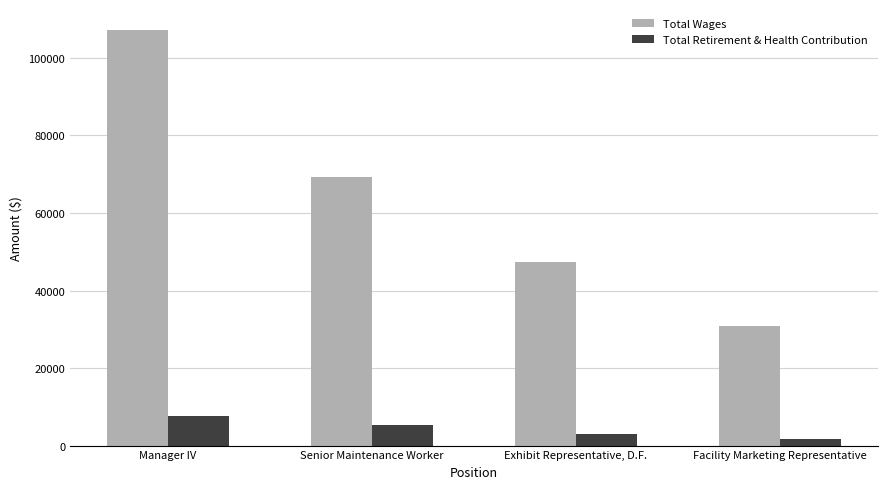

Reading left to right, what are all the values shown in this chart?

Total Wages: 107275	69299	47451	30930
Total Retirement & Health Contribution: 7753	5246	2972	1731